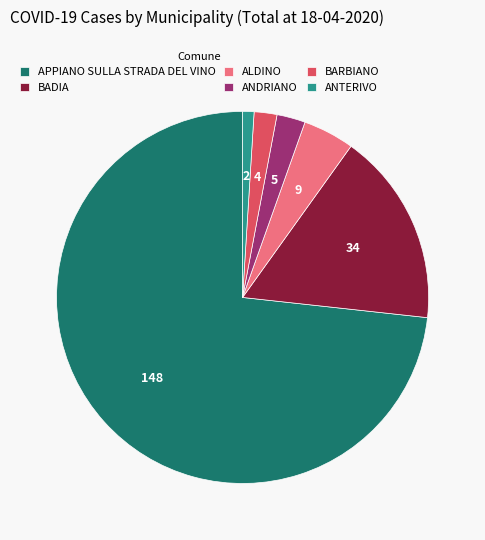

Between BADIA and ANTERIVO, which is larger?

BADIA